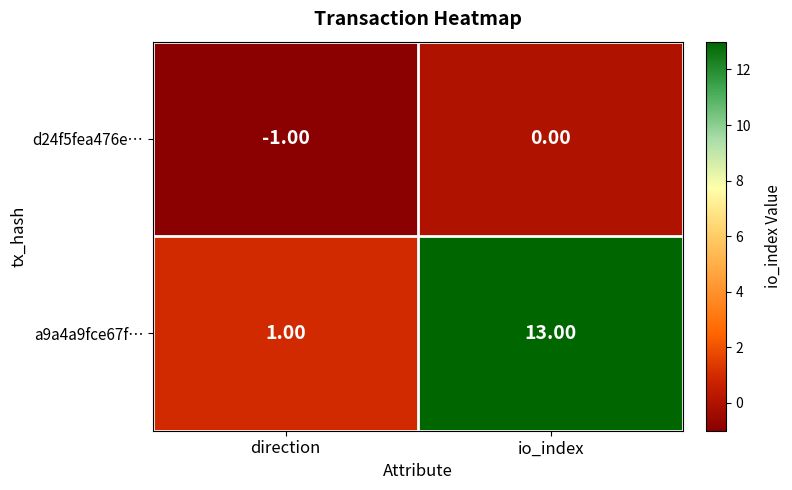

Which category has the highest value in the a9a4a9fce67f… series?

io_index